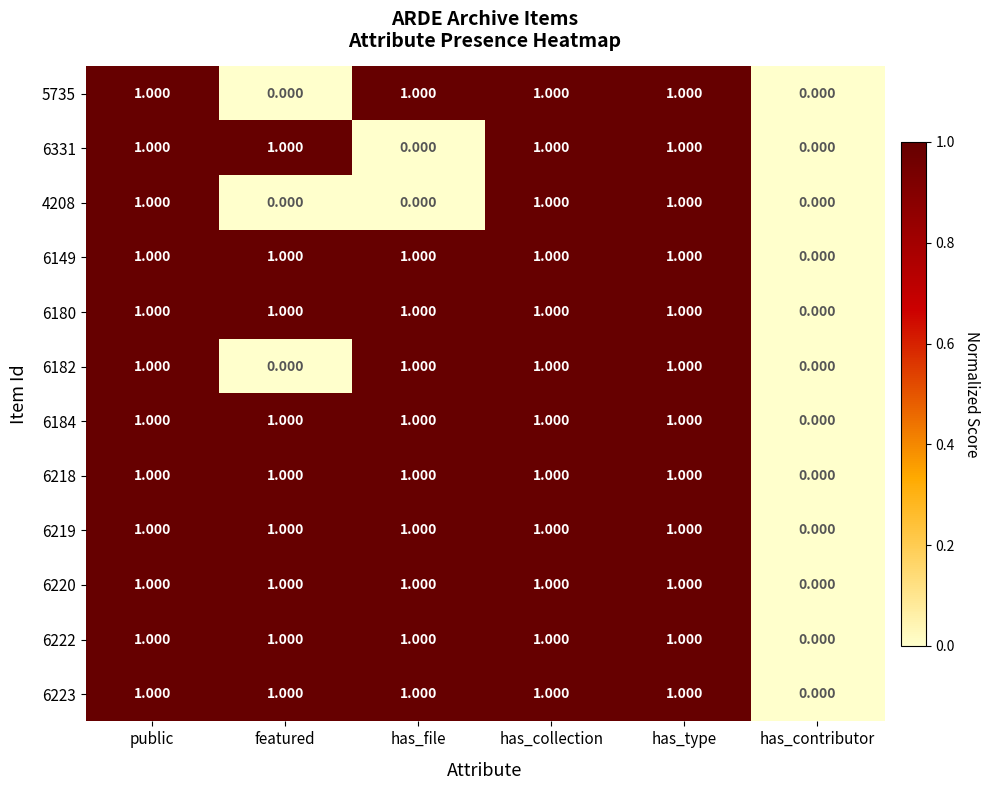

Is the value of 6331 at has_file greater than the value of 6180 at public?

No